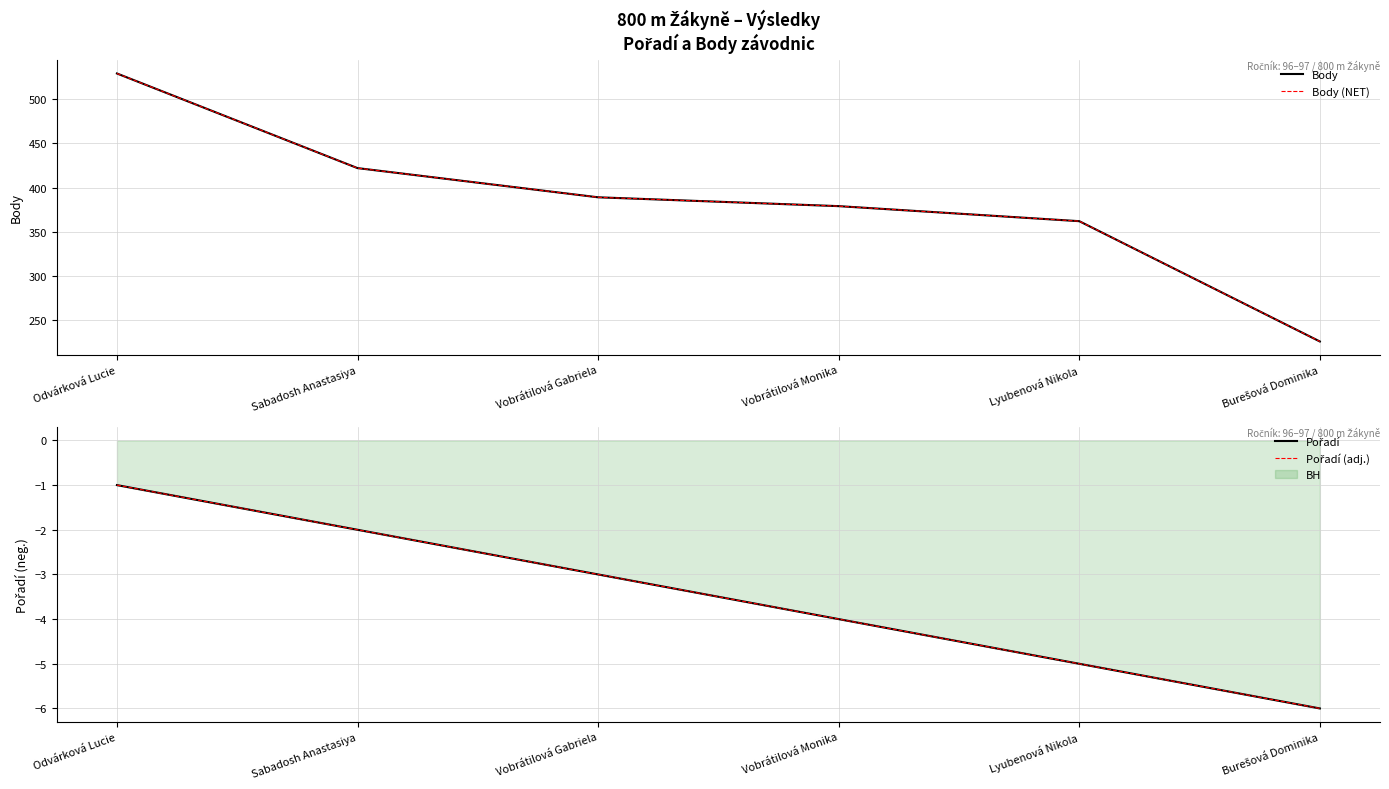

Rank the series at Burešová Dominika from lowest to highest value.

Pořadí, Pořadí (adj.), Body, Body (NET)